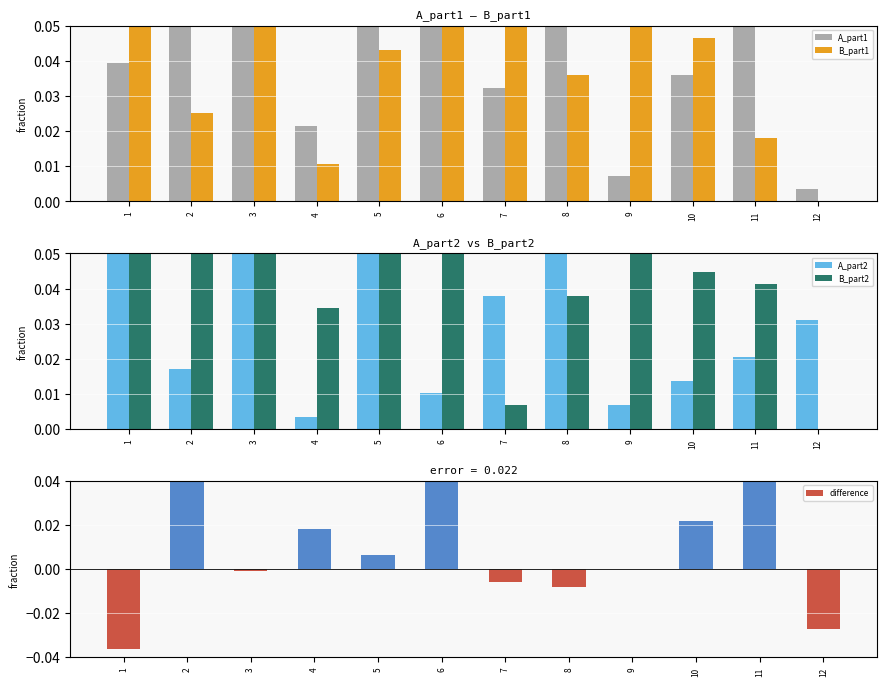

List the series in order of their peak value, lowest first.

difference, B_part1, A_part2, A_part1, B_part2